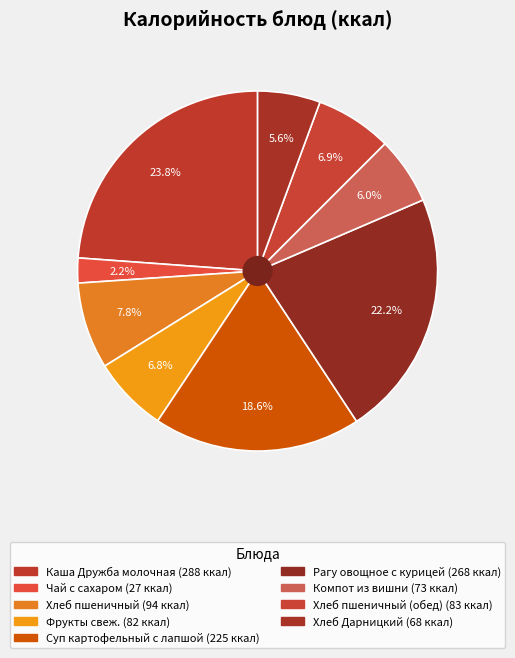

Which category has the biggest portion of the pie?

Каша Дружба молочная